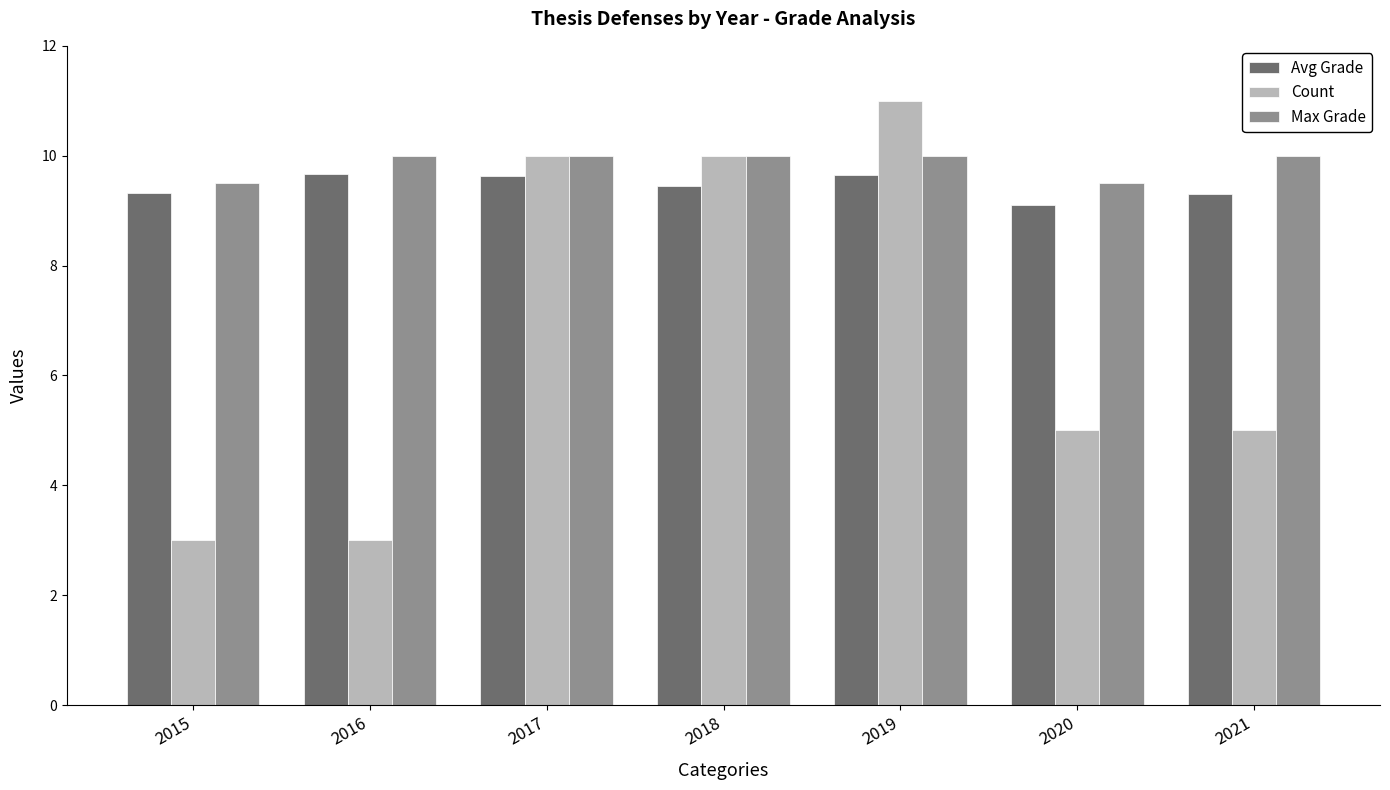

At how many categories does at least one series exceed 8?

7